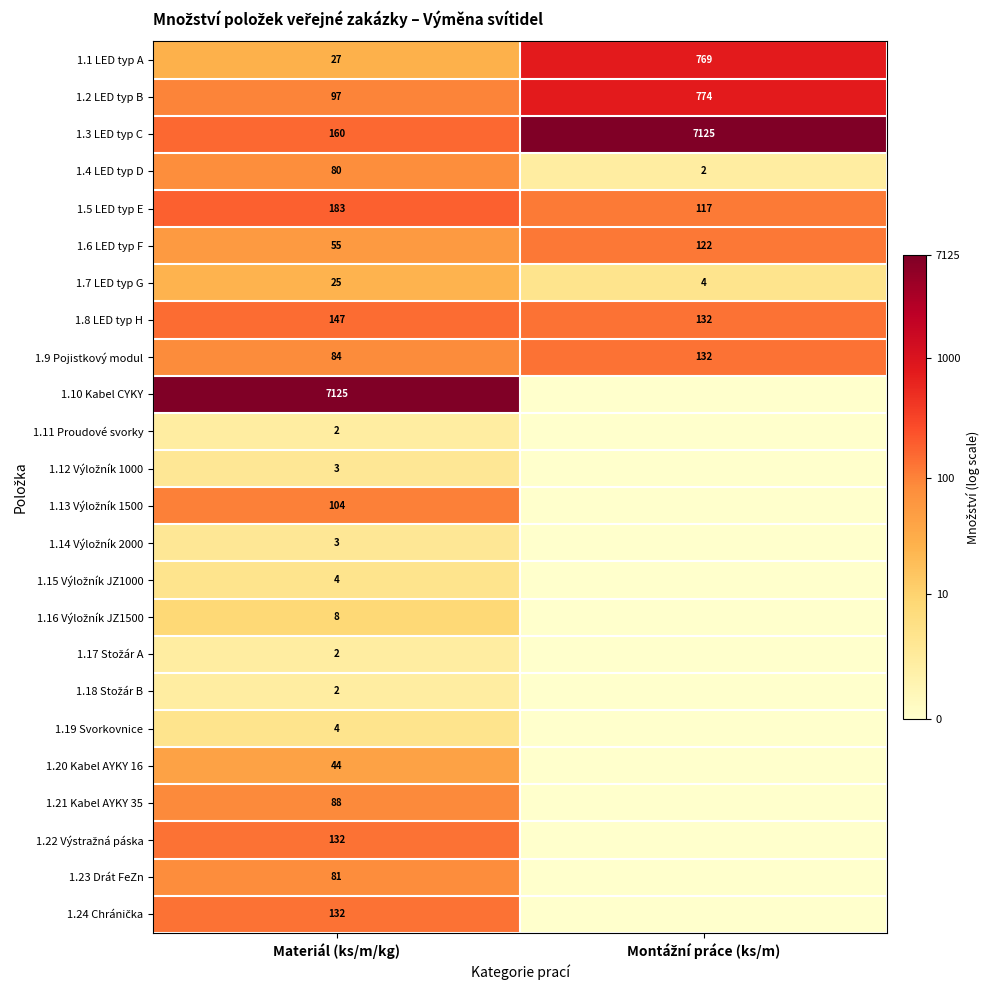

The value of 1.23 Drát FeZn at Materiál (ks/m/kg) is 81. True or false?

True